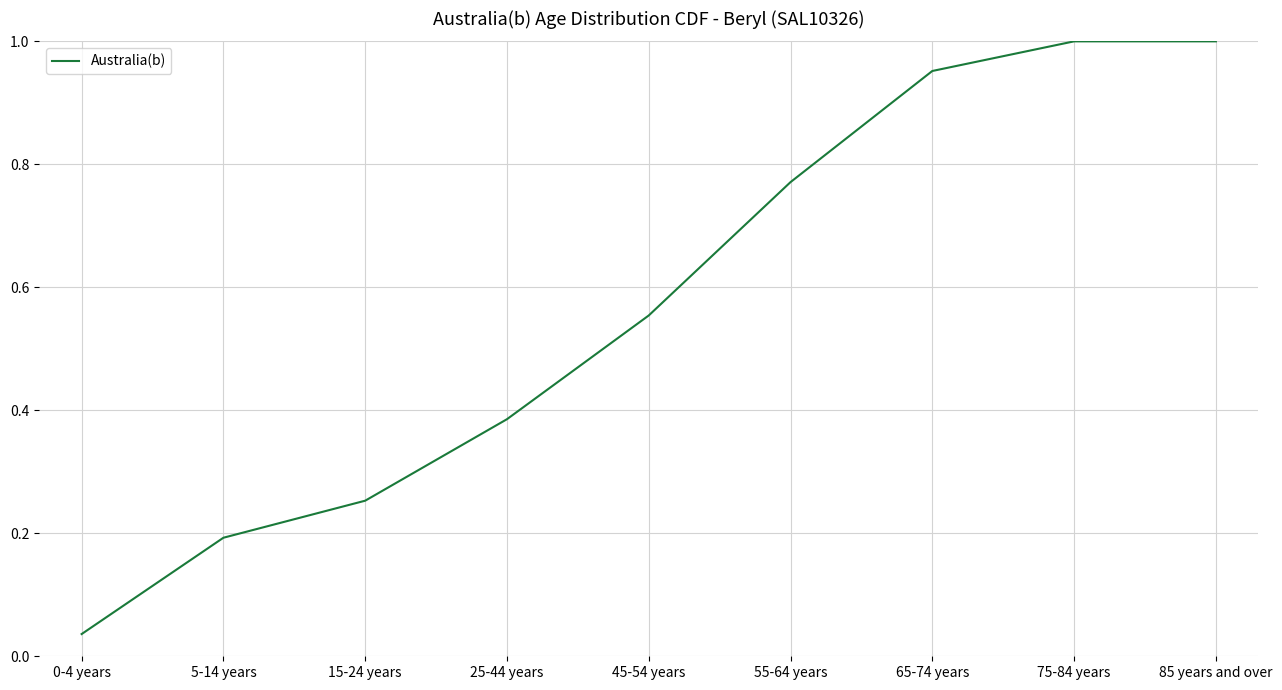

The value at 65-74 years is 1.3. True or false?

False